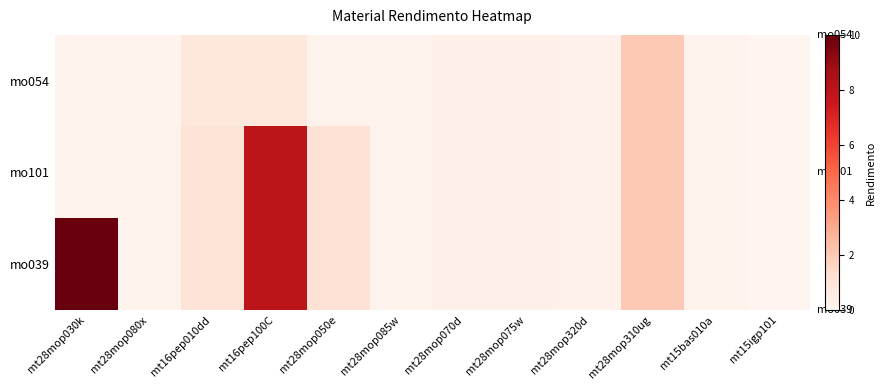

Reading left to right, list all the values displayed in this chart.

mo054: mt28mop030k=0.1	mt28mop080x=0.1	mt16pep010dd=0.7	mt16pep100C=0.7	mt28mop050e=0.2	mt28mop085w=0.2	mt28mop070d=0.3	mt28mop075w=0.3	mt28mop320d=0.2	mt28mop310ug=2.0	mt15bas010a=0.2	mt15igp101=0.0
mo101: mt28mop030k=0.2	mt28mop080x=0.2	mt16pep010dd=1.1	mt16pep100C=8.0	mt28mop050e=1.1	mt28mop085w=0.2	mt28mop070d=0.3	mt28mop075w=0.3	mt28mop320d=0.2	mt28mop310ug=2.0	mt15bas010a=0.2	mt15igp101=0.0
mo039: mt28mop030k=10.0	mt28mop080x=0.2	mt16pep010dd=1.1	mt16pep100C=8.0	mt28mop050e=1.1	mt28mop085w=0.2	mt28mop070d=0.3	mt28mop075w=0.3	mt28mop320d=0.2	mt28mop310ug=2.0	mt15bas010a=0.2	mt15igp101=0.0